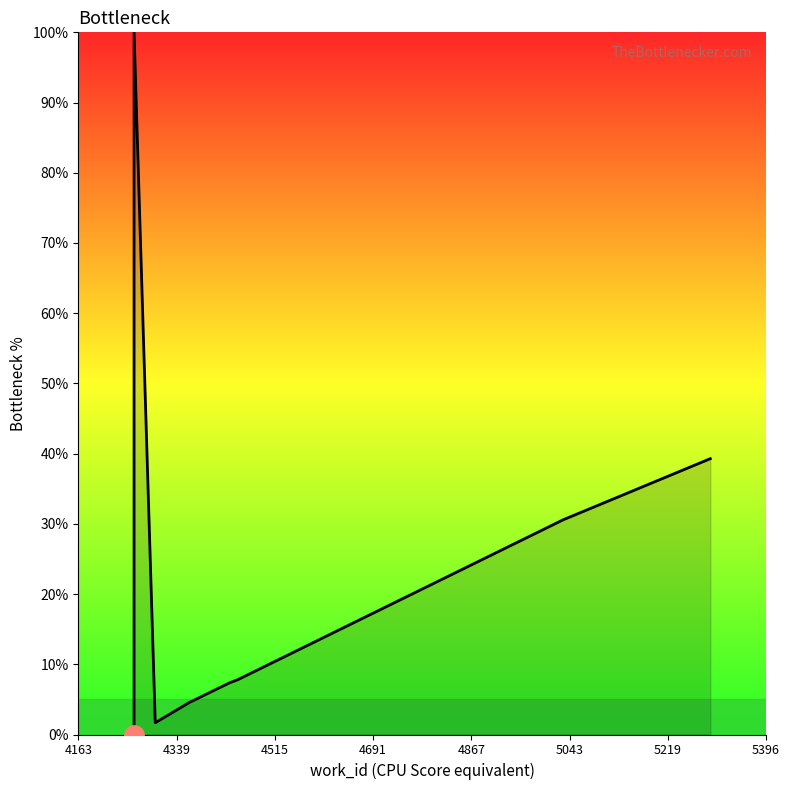

Reading left to right, transcribe all the data shown in this chart.

0.0	100.0	1.7	4.6	7.4	7.8	30.6	39.3